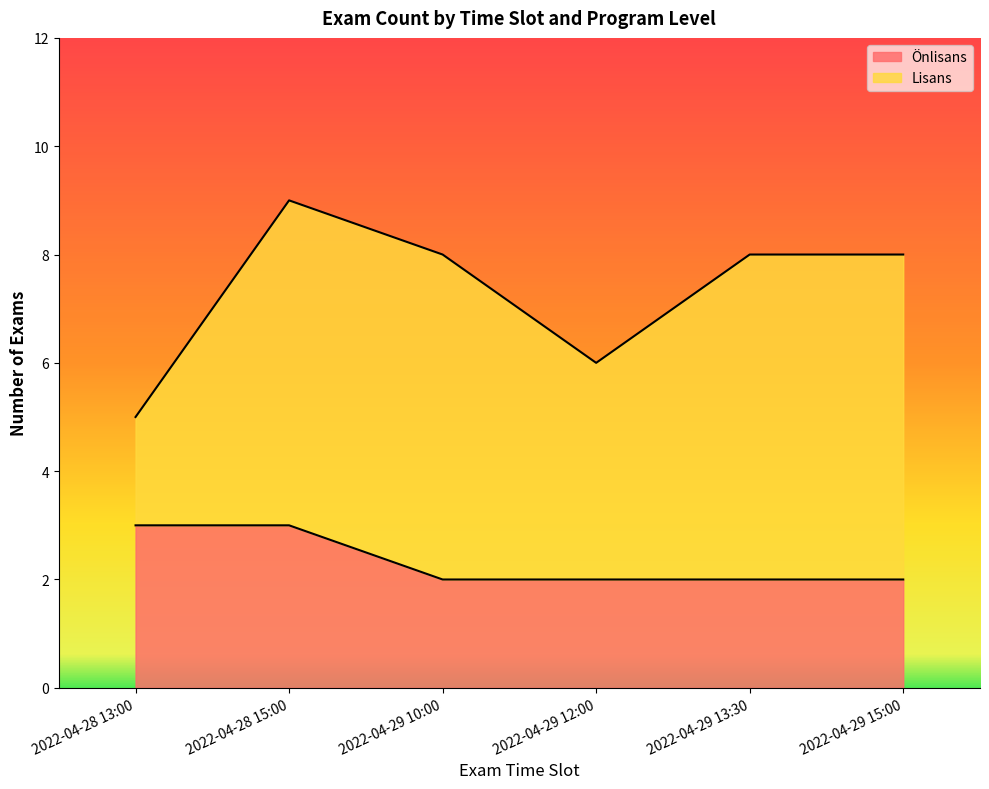

At which category is the sum across all series the highest?

2022-04-28 15:00